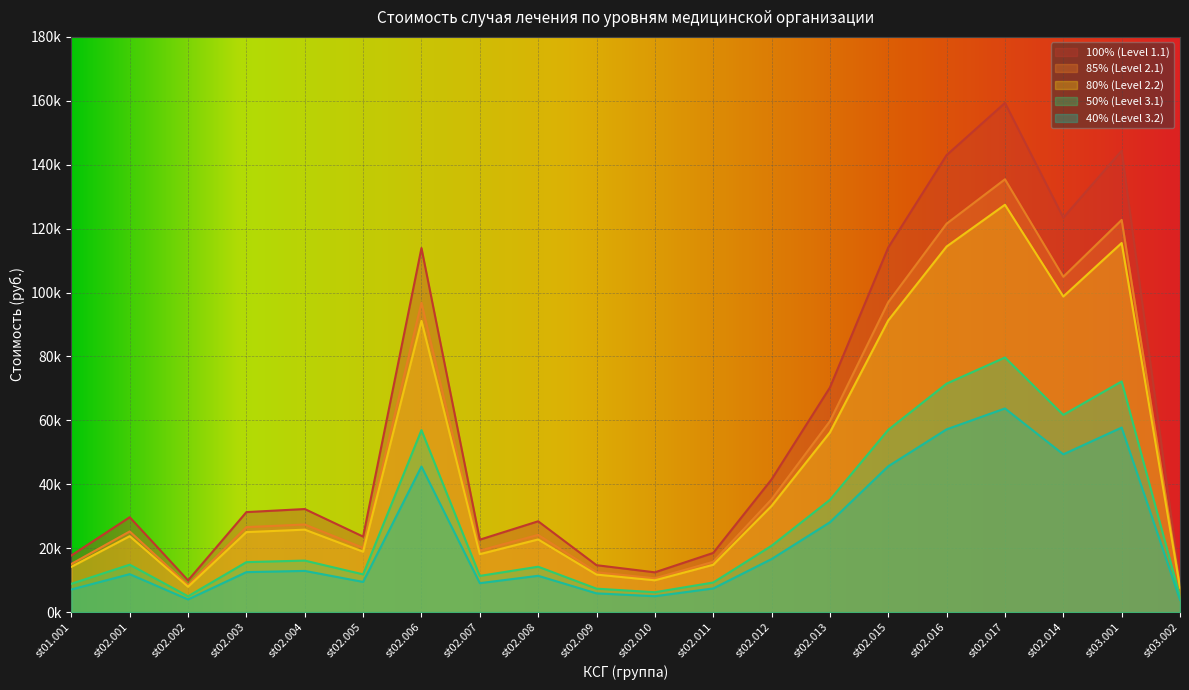

What is the total value across all series at st02.012?

147419.1